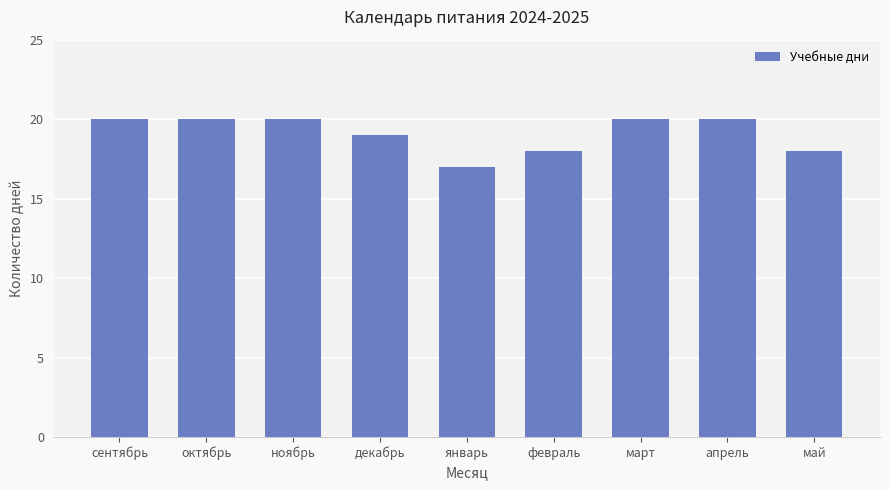

Which label corresponds to the smallest value in the chart?

январь